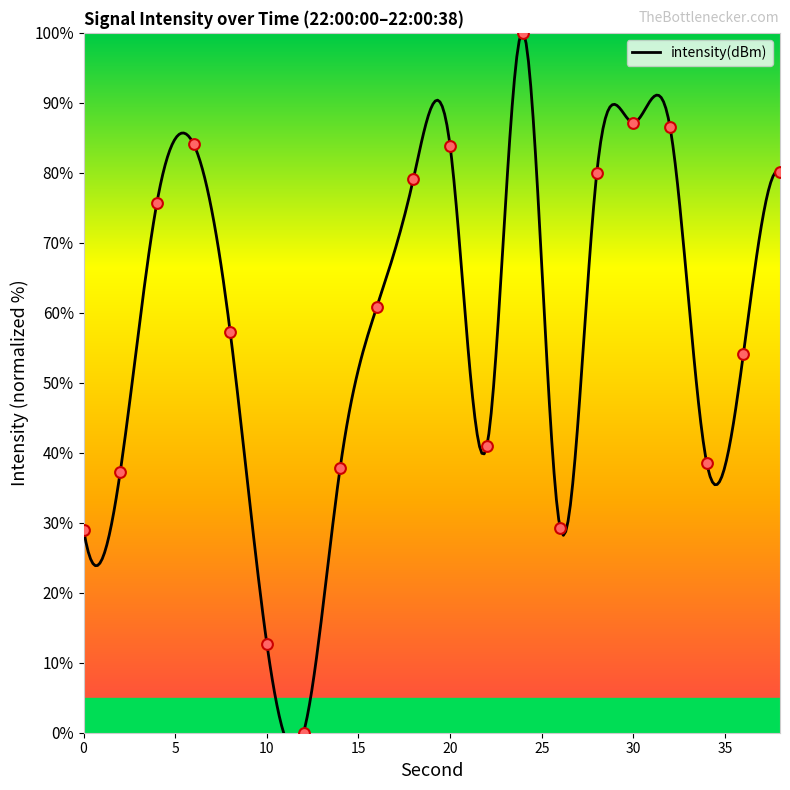

Approximately how many times larger is the value at 18 compared to 4?

1.0